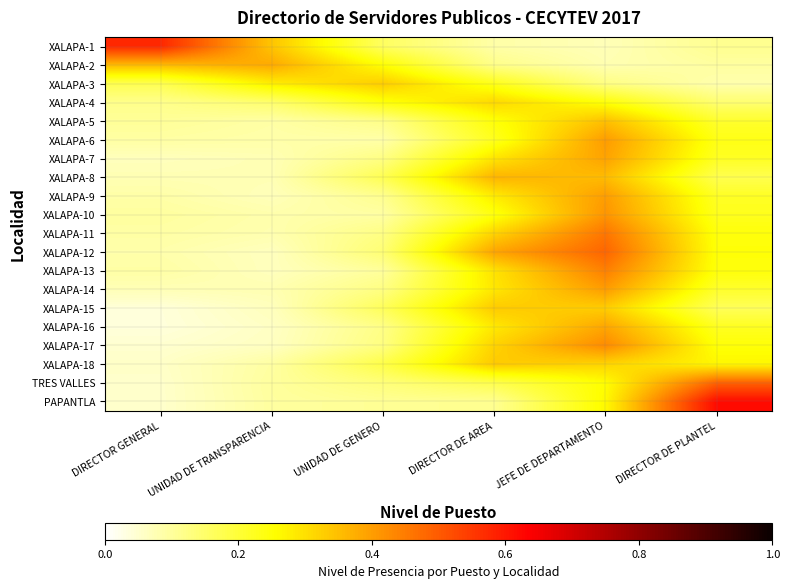

List the series in order of their peak value, highest first.

PAPANTLA, XALAPA-1, TRES VALLES, XALAPA-12, XALAPA-11, XALAPA-13, XALAPA-17, XALAPA-10, XALAPA-6, XALAPA-14, XALAPA-9, XALAPA-7, XALAPA-16, XALAPA-2, XALAPA-8, XALAPA-5, XALAPA-18, XALAPA-15, XALAPA-3, XALAPA-4